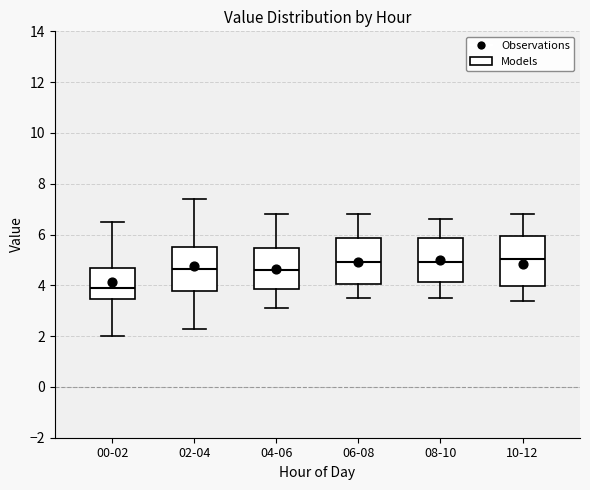

Reading left to right, read every box against the y-axis: the position of its median line, the range the box covers, and the ends of its whiskers. The values are not printed on the chart, so give them approximately, as read against the axis.

00-02: median 4.0, box 3.4 to 4.8, whiskers 2.0 to 6.6
02-04: median 4.6, box 3.8 to 5.6, whiskers 2.4 to 7.4
04-06: median 4.6, box 3.8 to 5.4, whiskers 3.2 to 6.8
06-08: median 5.0, box 4.0 to 5.8, whiskers 3.6 to 6.8
08-10: median 5.0, box 4.2 to 5.8, whiskers 3.6 to 6.6
10-12: median 5.0, box 4.0 to 6.0, whiskers 3.4 to 6.8